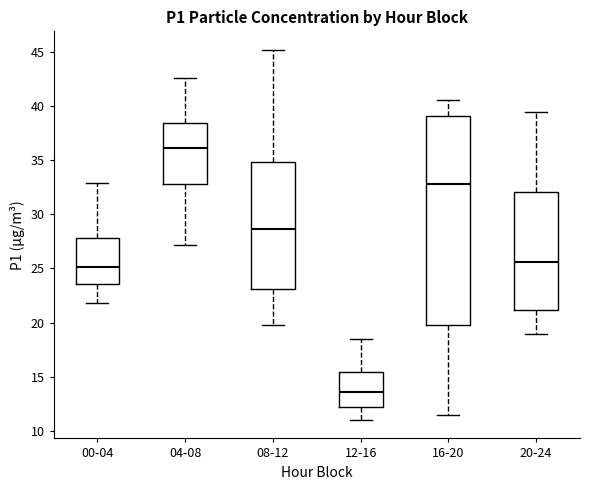

Reading left to right, read every box against the y-axis: the position of its median line, the range the box covers, and the ends of its whiskers. The values are not printed on the chart, so give them approximately, as read against the axis.

00-04: median 25.0, box 23.5 to 28.0, whiskers 22.0 to 33.0
04-08: median 36.0, box 33.0 to 38.5, whiskers 27.0 to 42.5
08-12: median 28.5, box 23.0 to 35.0, whiskers 20.0 to 45.0
12-16: median 13.5, box 12.0 to 15.5, whiskers 11.0 to 18.5
16-20: median 33.0, box 20.0 to 39.0, whiskers 11.5 to 40.5
20-24: median 25.5, box 21.0 to 32.0, whiskers 19.0 to 39.5